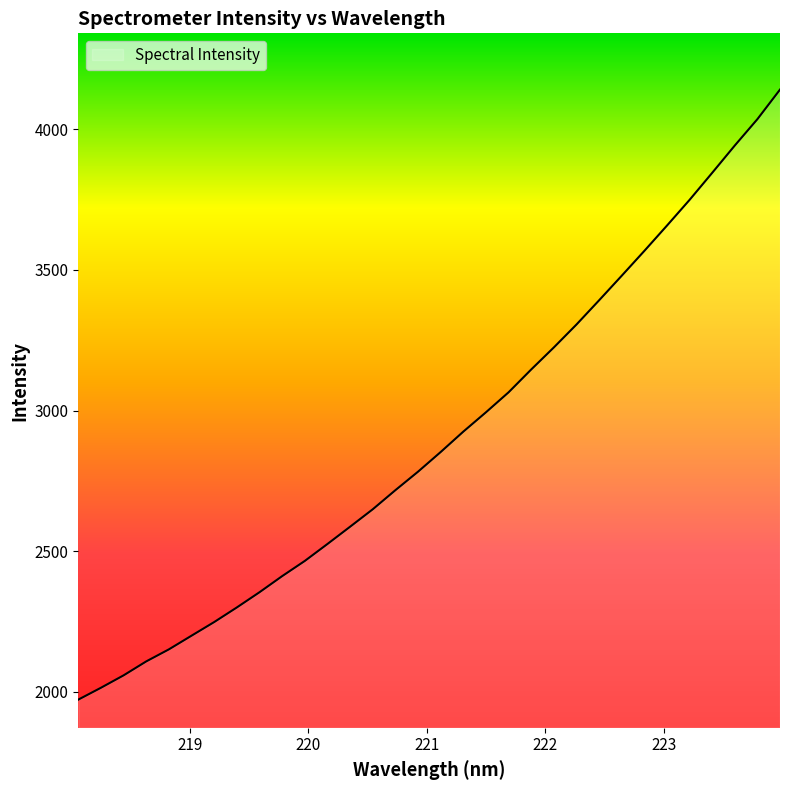

What is the greatest value displayed?

4141.0